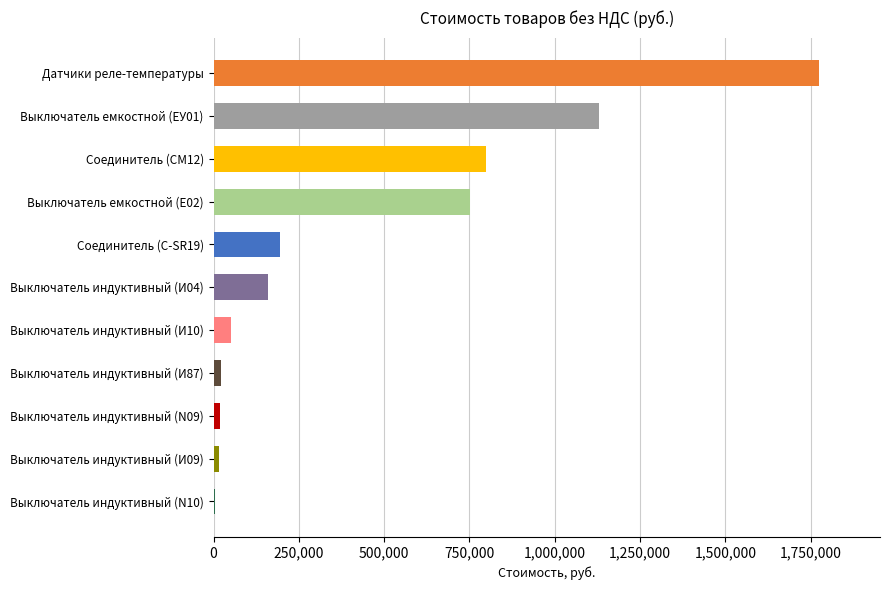

Between Выключатель индуктивный (И10) and Соединитель (CM12), which is larger?

Соединитель (CM12)